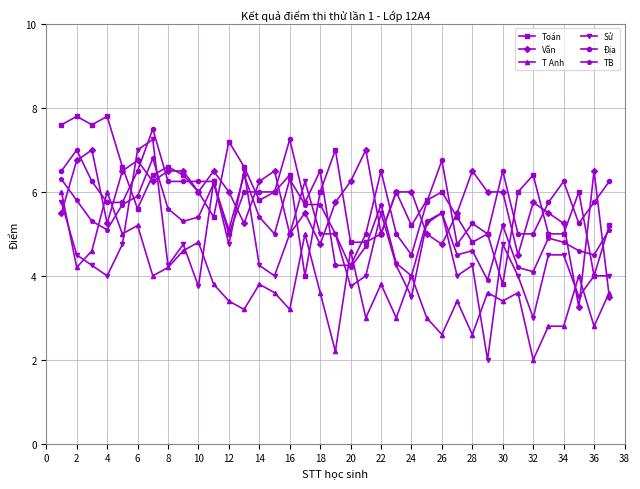

What is the value of the Sử point at the 6th from the left?

7.0